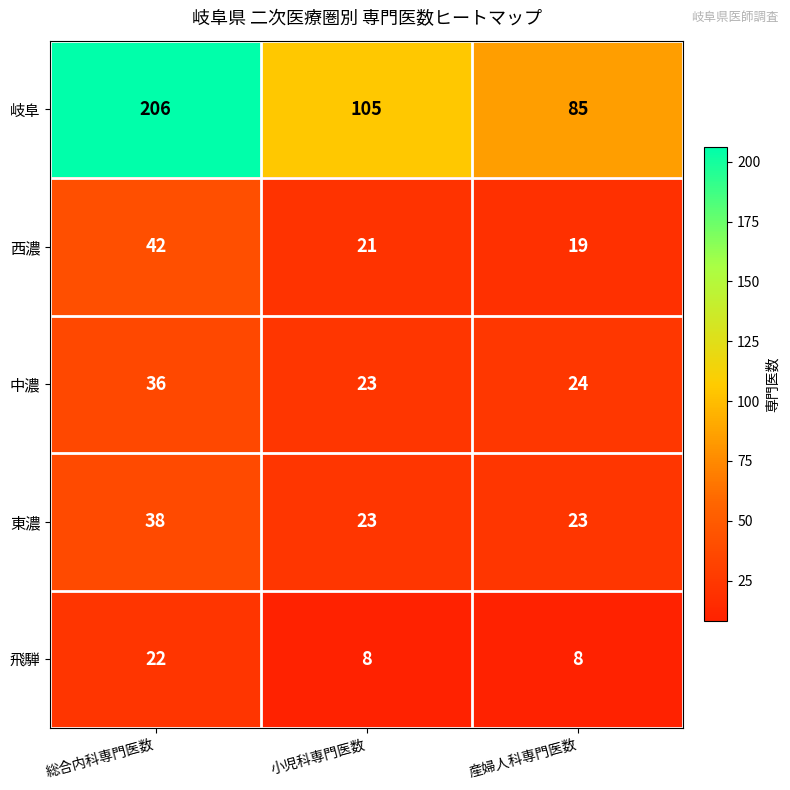

What is the lowest value of the 東濃 series?

23